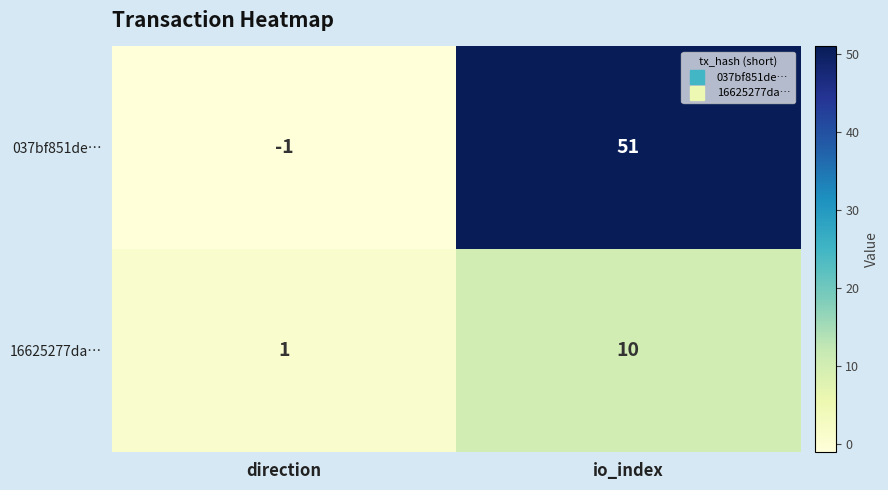

Reading left to right, what are all the values shown in this chart?

037bf851de…: -1	51
16625277da…: 1	10